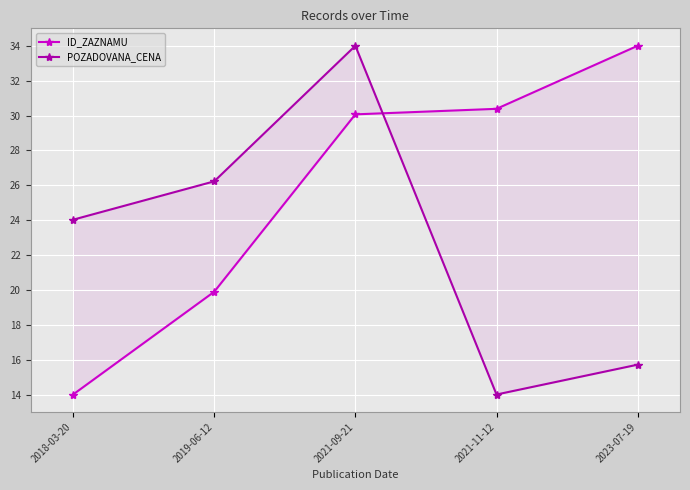

What is the difference between the POZADOVANA_CENA values at 2021-09-21 and 2021-11-12?

20.0